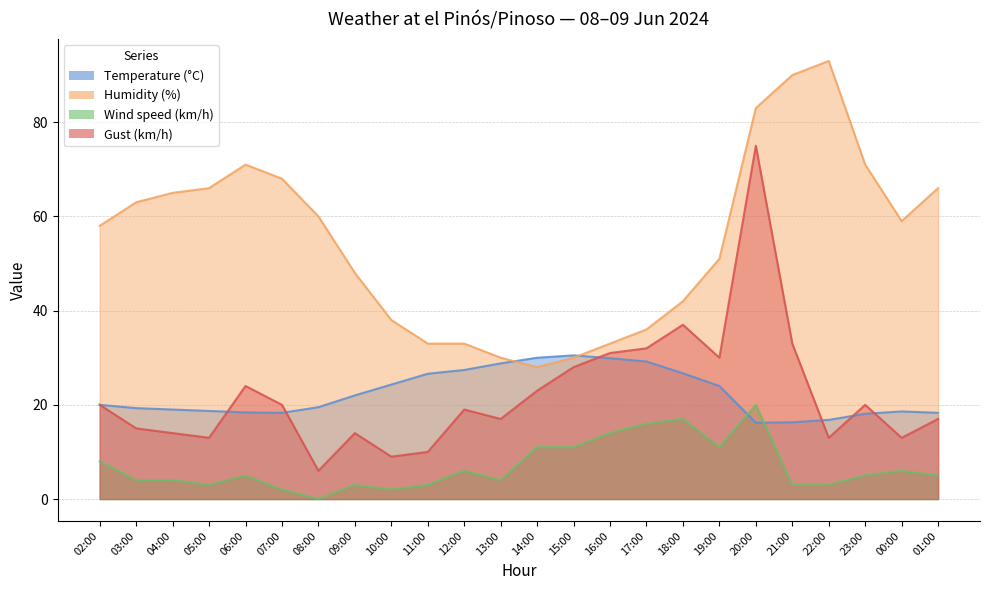

What is the value of the Wind speed (km/h) point at the 12th from the left?

4.0